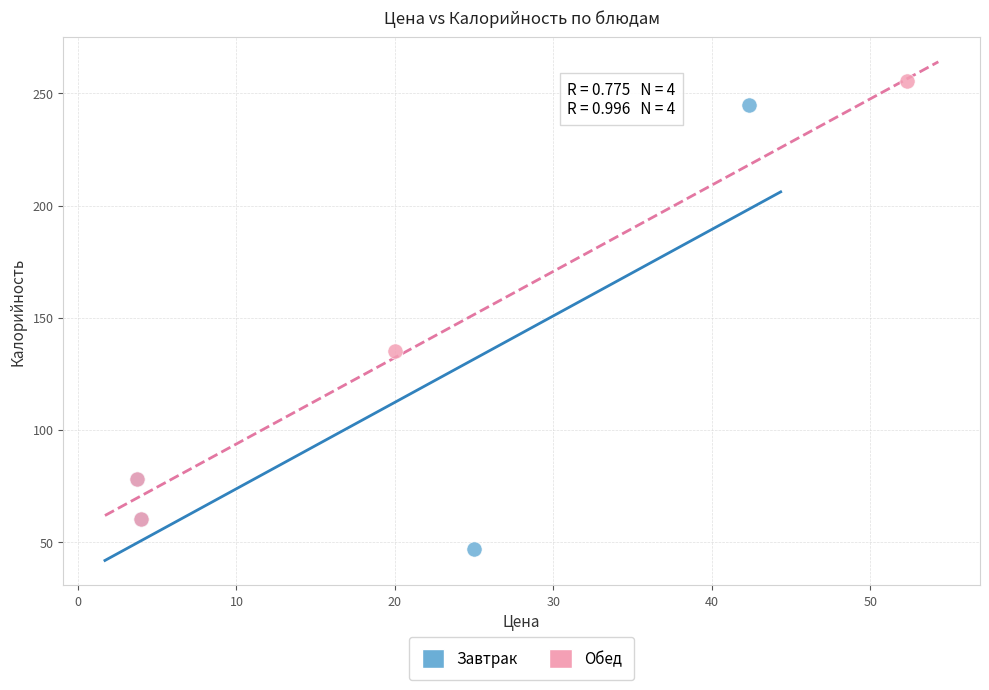

What are all the series names shown in the legend?

Завтрак, Обед